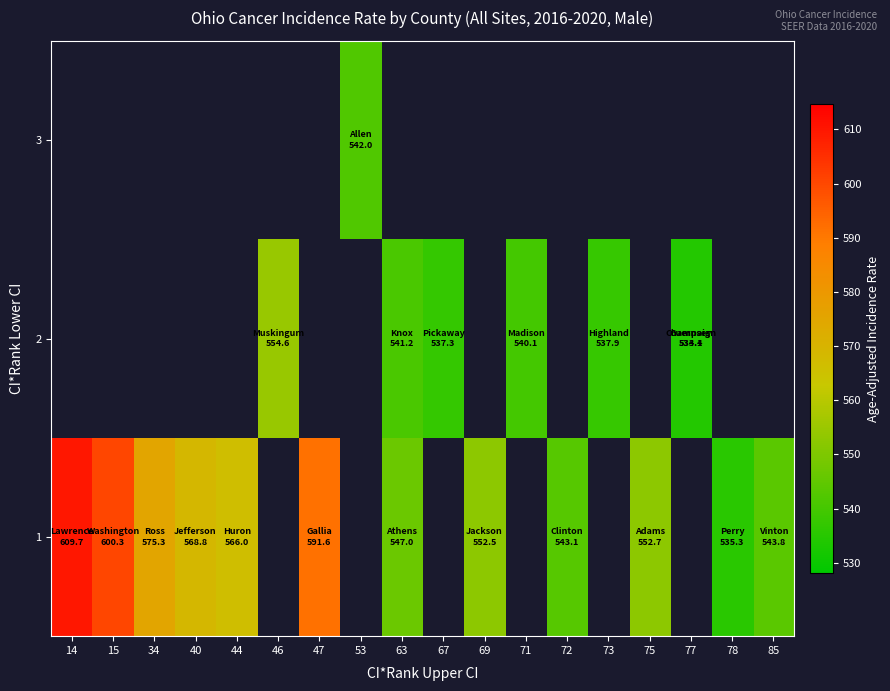

Is it true that 1 equals 242.0 at 40?

False